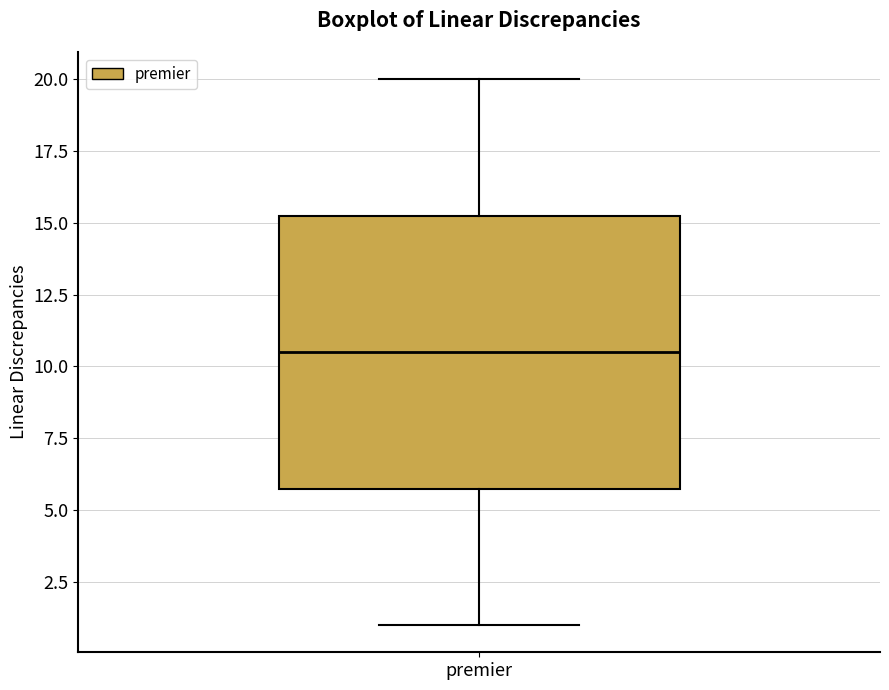

Read this box plot against the y-axis: the position of the median line, the range covered by the box, and the ends of both whiskers. The values are not printed on the chart, so give them approximately, as read against the axis.

median 10.5, box 6.0 to 15.5, whiskers 1.0 to 20.0